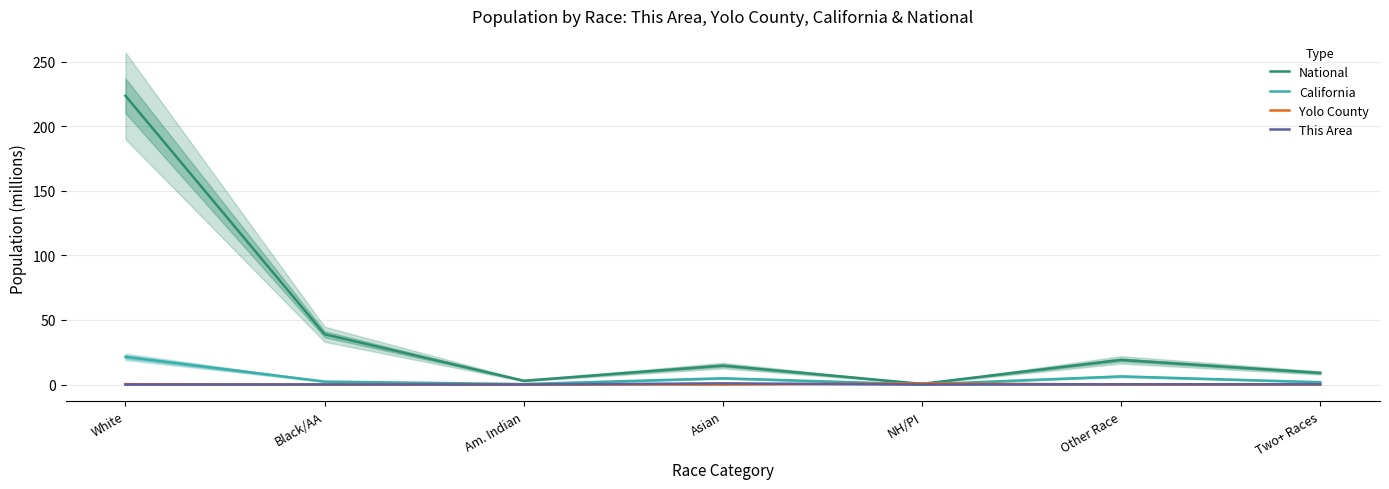

What is the spread (max minus min) of values at Black/AA?

38.9